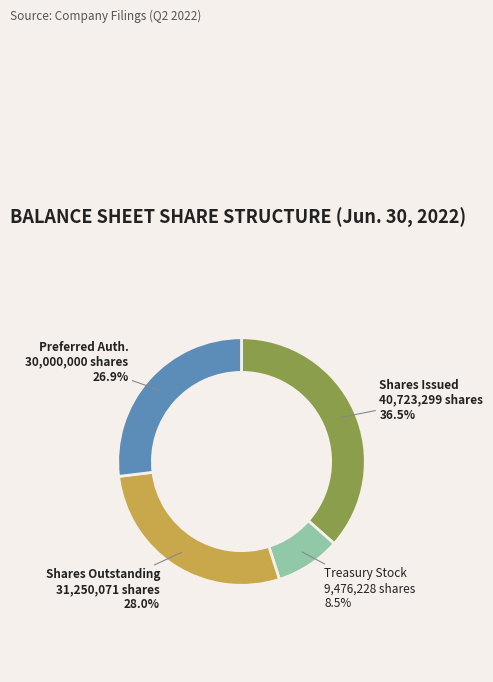

Does any single category account for the majority?

No